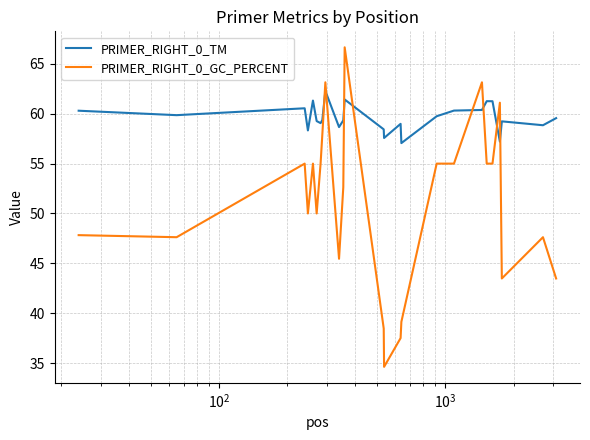

Which series has the widest spread of values?

PRIMER_RIGHT_0_GC_PERCENT